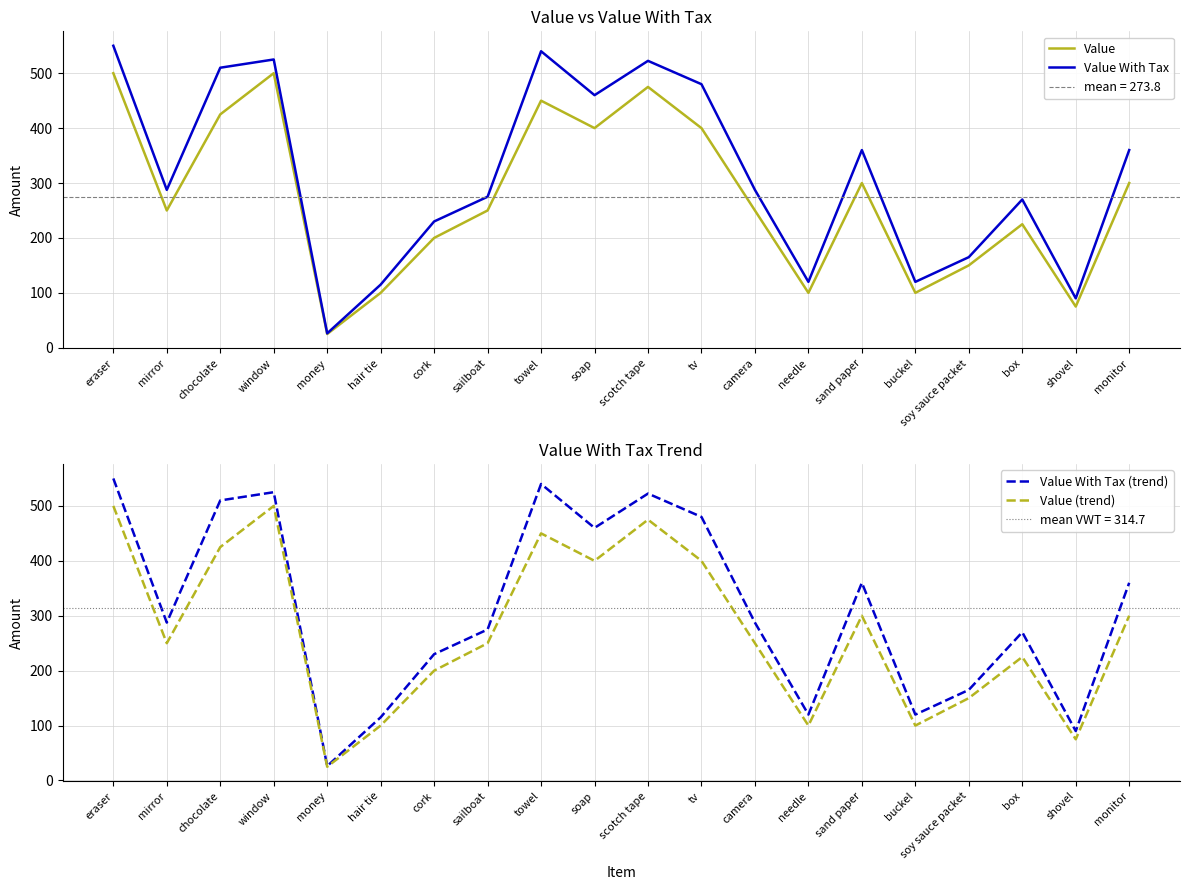

The Value With Tax (trend) series shows 540.0 at towel. True or false?

True